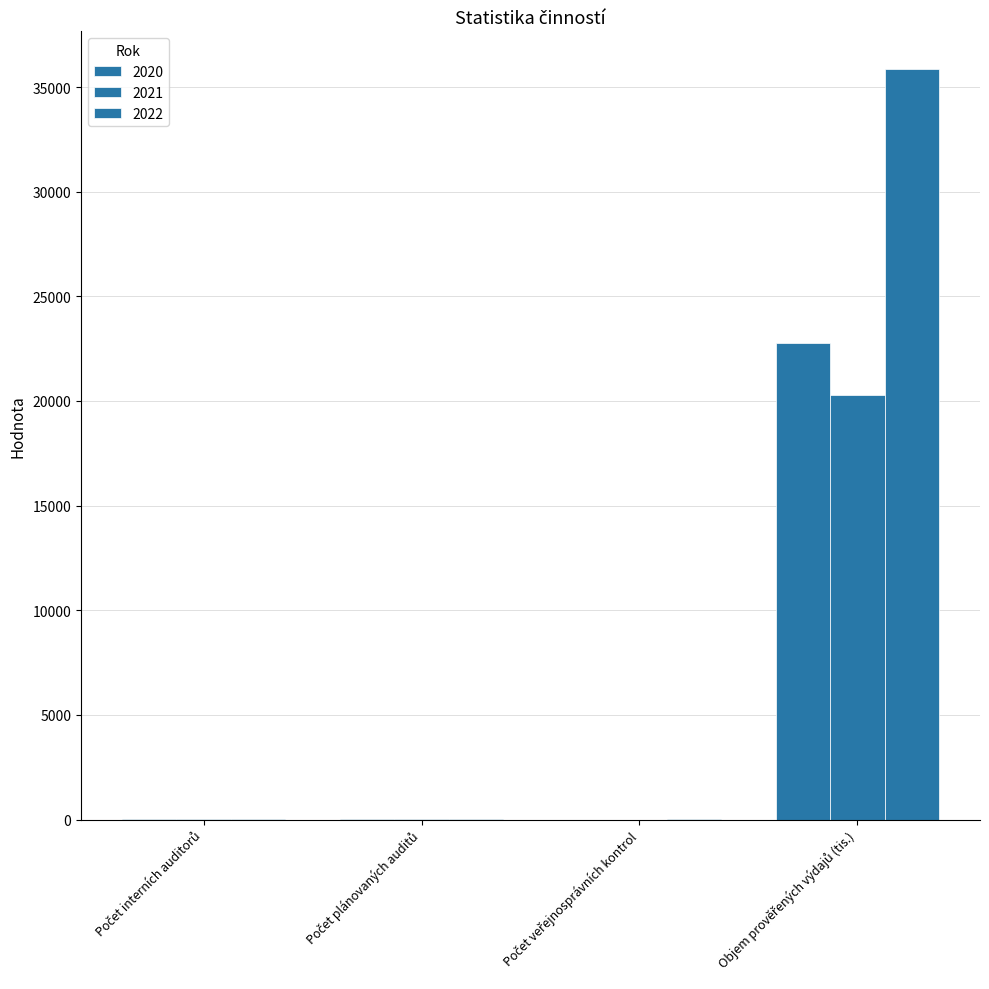

Does the chart contain stacked bars?

No